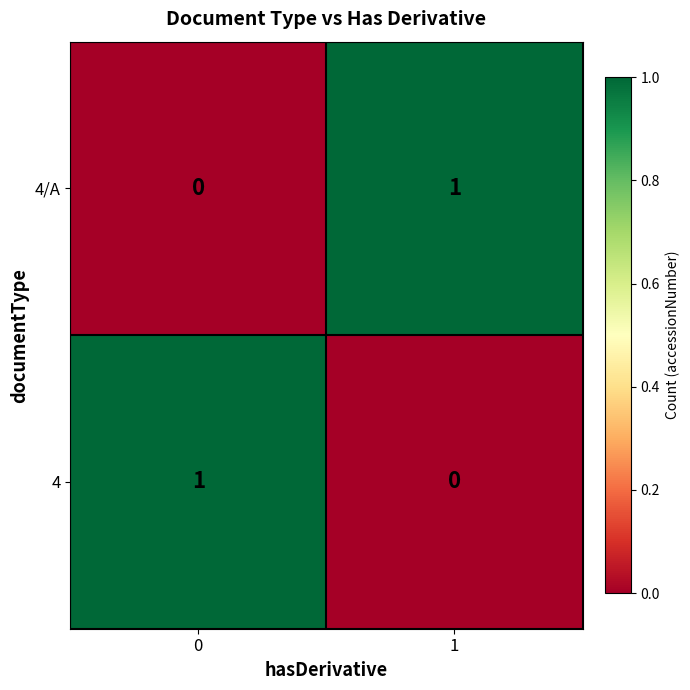

Reading left to right, what are all the values shown in this chart?

4/A: 0	1
4: 1	0